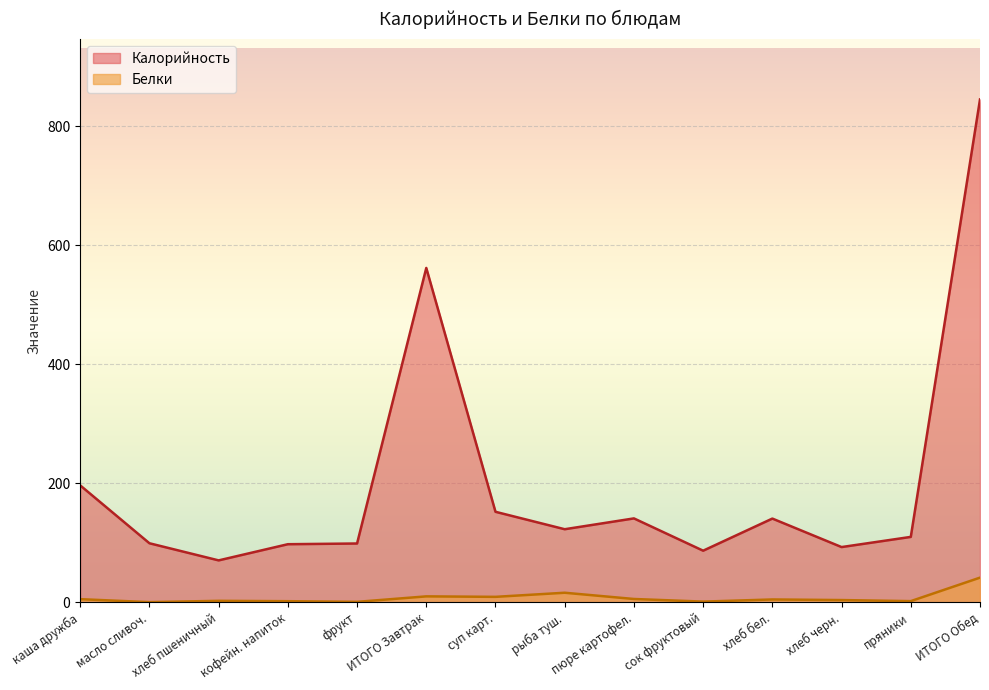

The value of Белки at хлеб пшеничный is 2.3. True or false?

True